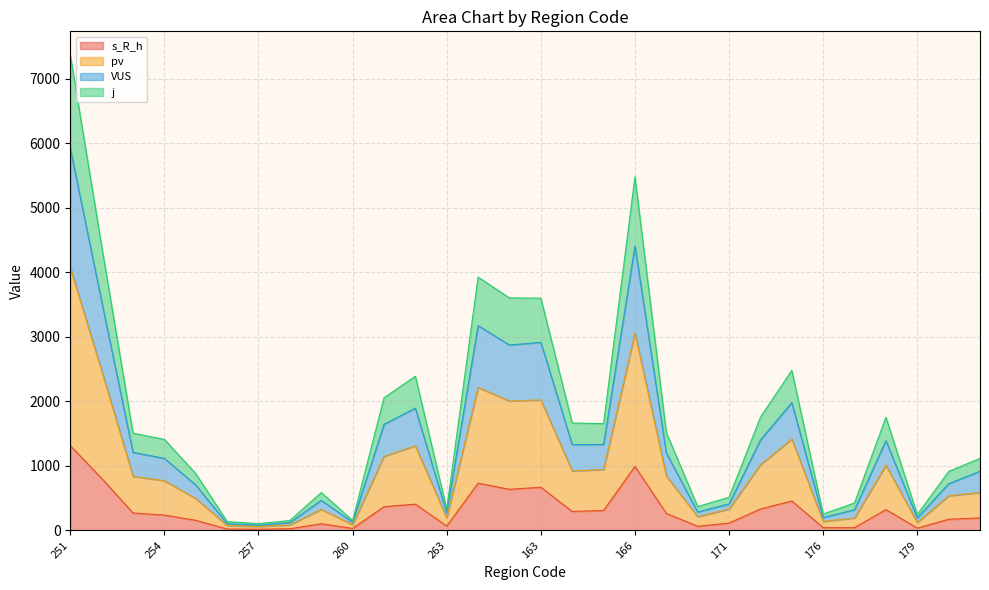

True or false: pv has a value of 1148 at 261.

True